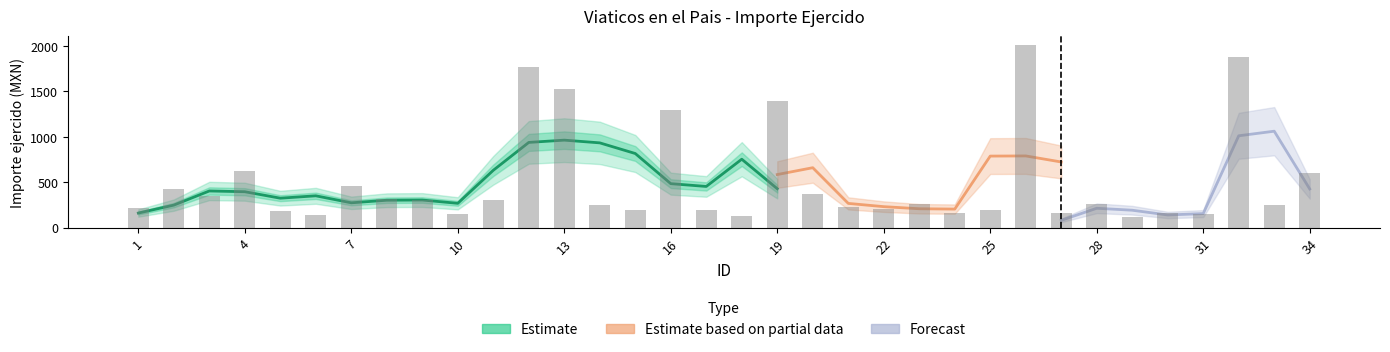

Where does the data first go above 258?

2